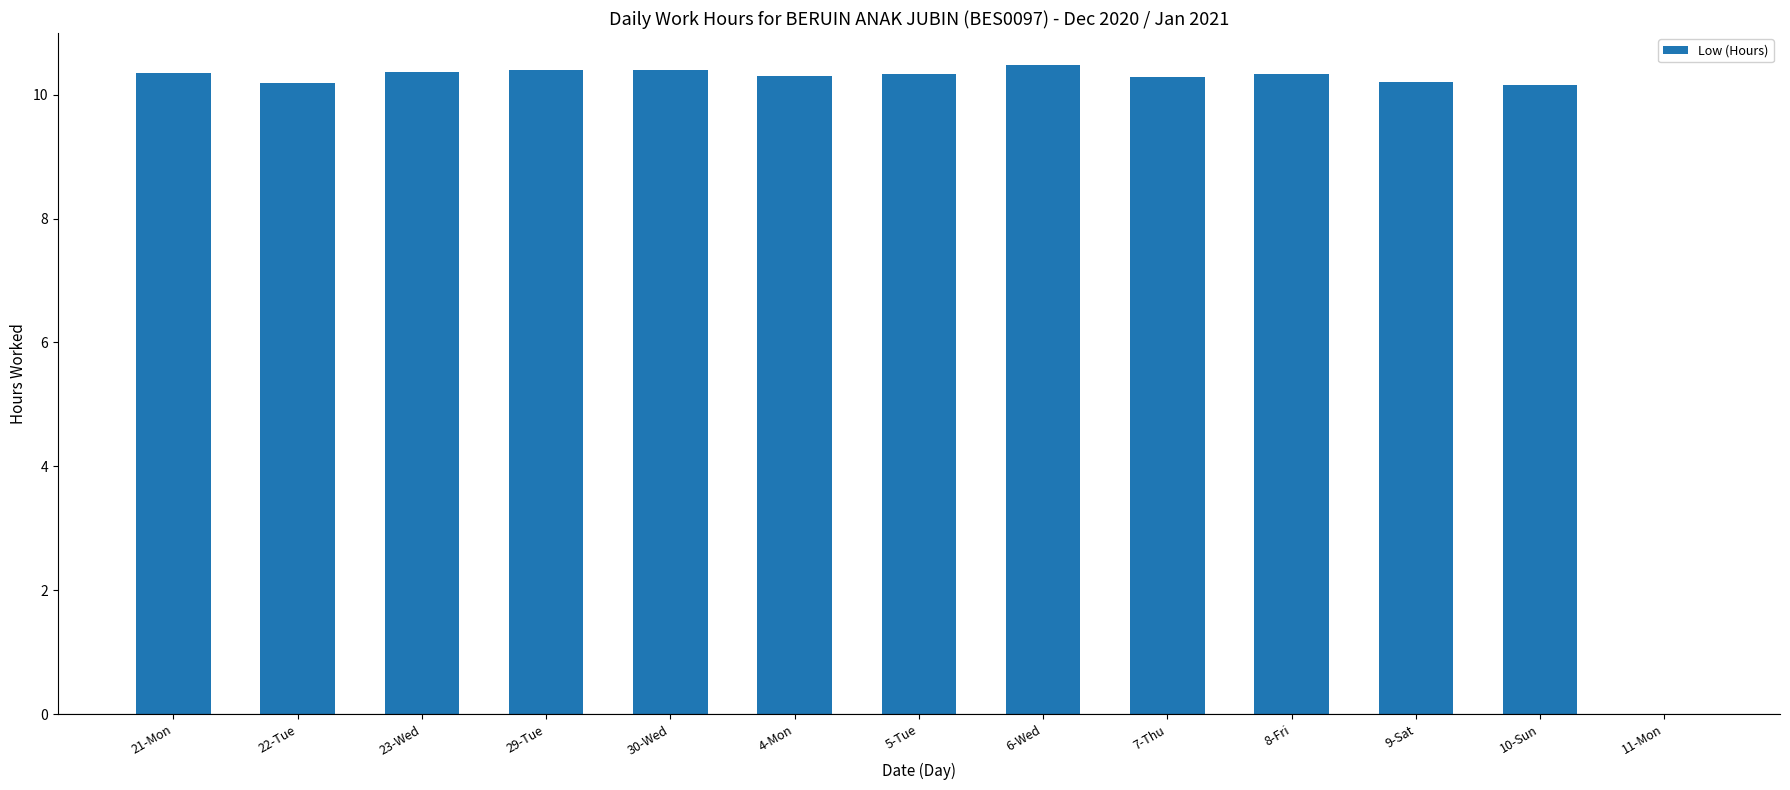

What is the sum of the values at 22-Tue and 11-Mon?

10.2